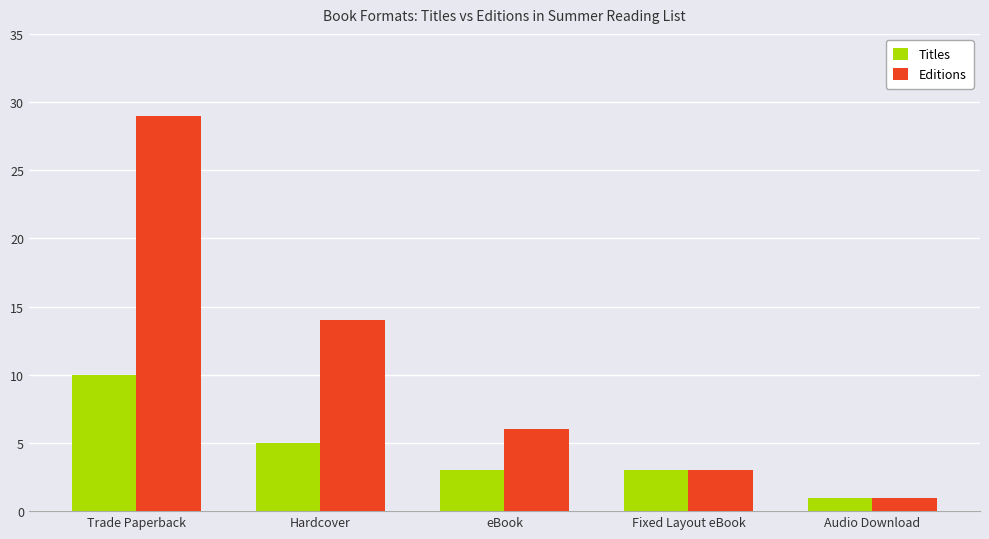

At which category is the sum across all series the highest?

Trade Paperback